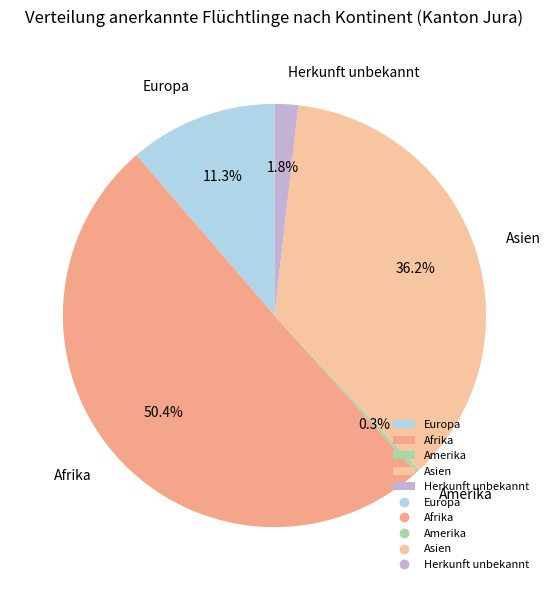

Does Herkunft unbekannt represent more than half of the total?

No